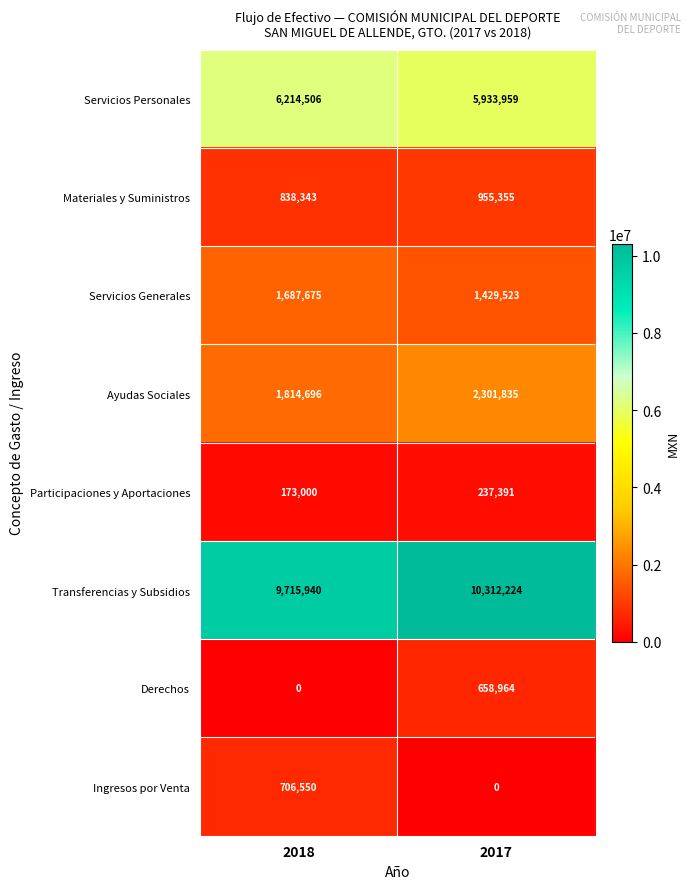

Reading left to right, transcribe all the data shown in this chart.

Servicios Personales: 6214506	5933959
Materiales y Suministros: 838343	955355
Servicios Generales: 1687675	1429523
Ayudas Sociales: 1814696	2301835
Participaciones y Aportaciones: 173000	237391
Transferencias y Subsidios: 9715940	10312224
Derechos: 0	658964
Ingresos por Venta: 706550	0